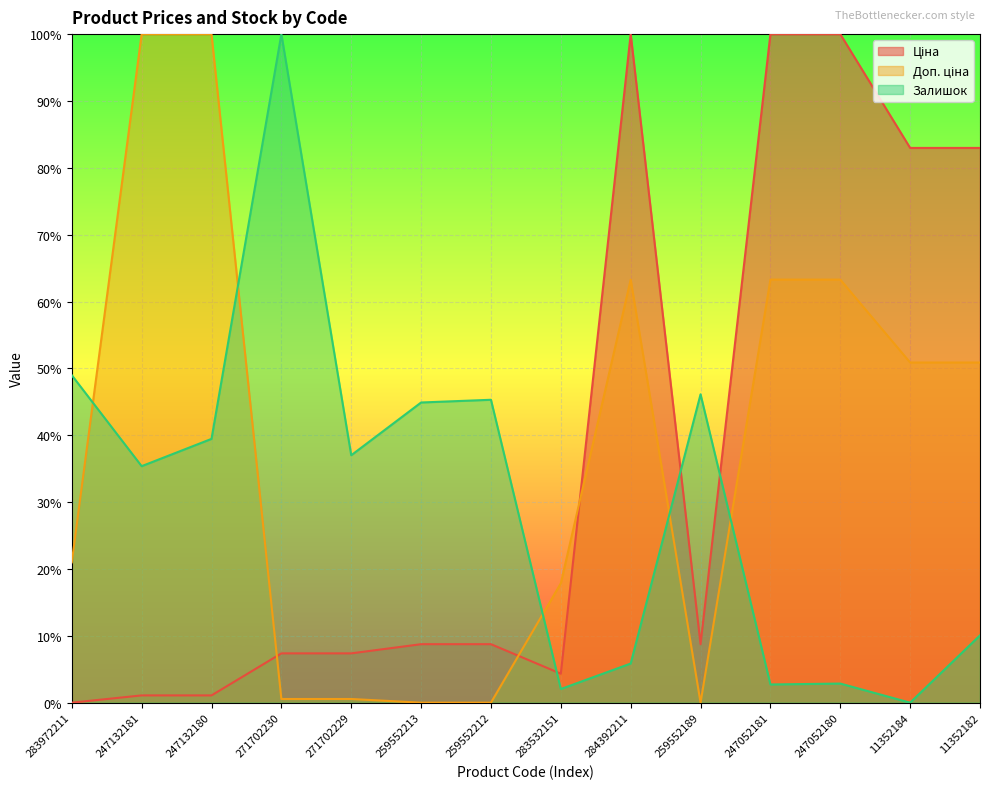

Rank the categories by Залишок value from highest to lowest.

271702230, 283972211, 259552189, 259552212, 259552213, 247132180, 271702229, 247132181, 11352182, 284392211, 247052180, 247052181, 283532151, 11352184